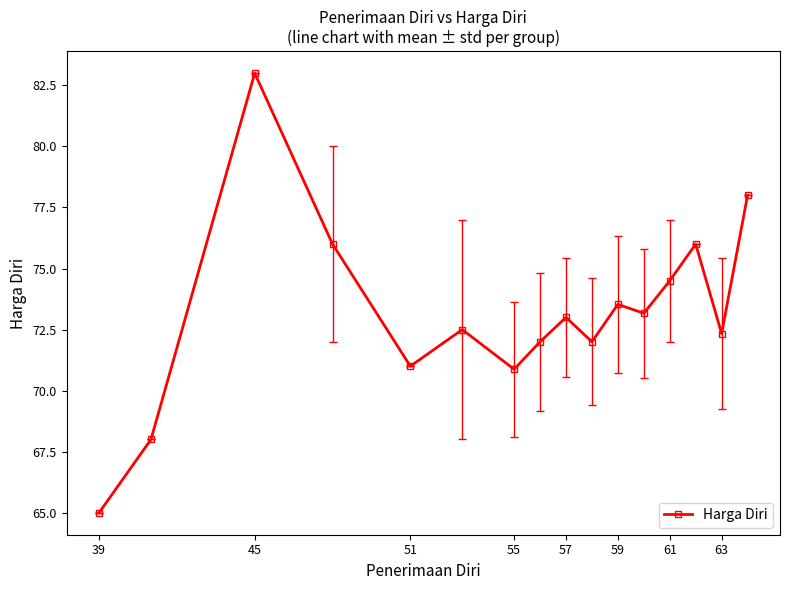

How many points are higher than both their immediate neighbors (excluding endpoints)?

5